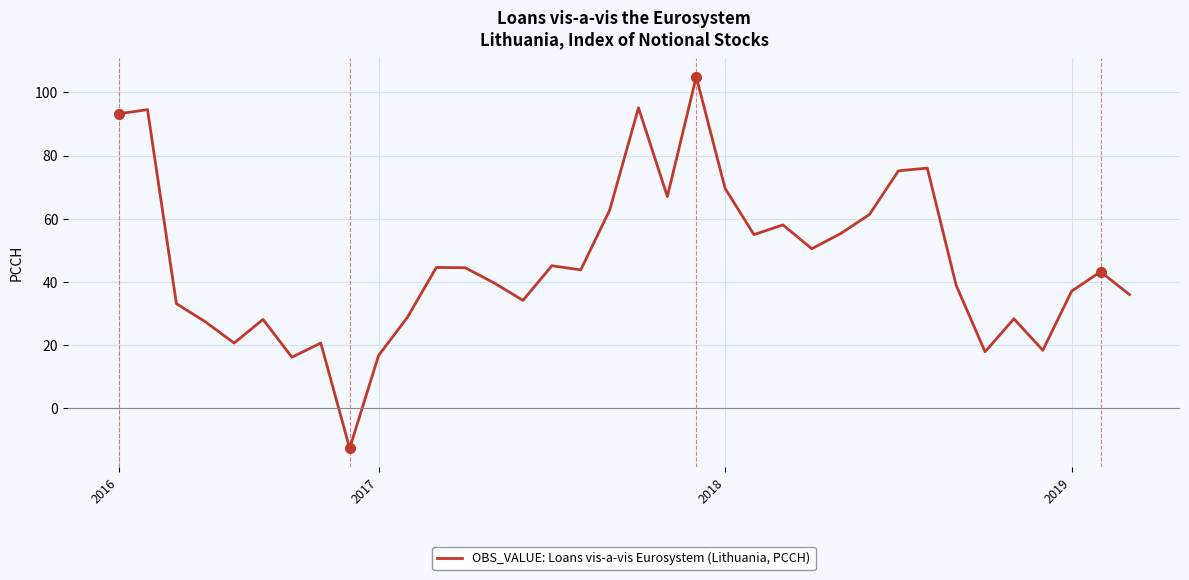

What is the smallest value displayed?

-12.7